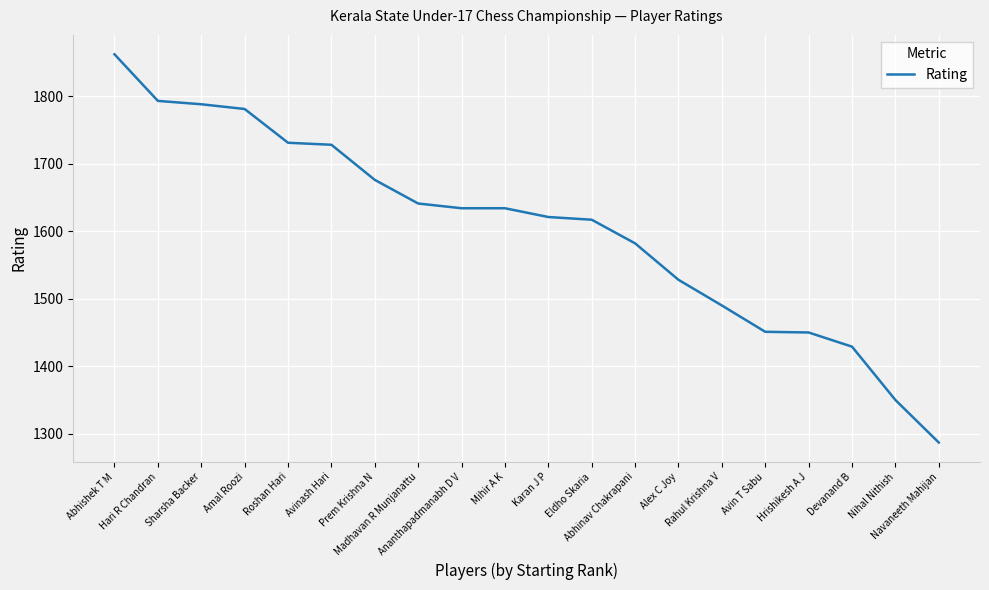

Where is the data nearest to the value 1574?

Abhinav Chakrapani